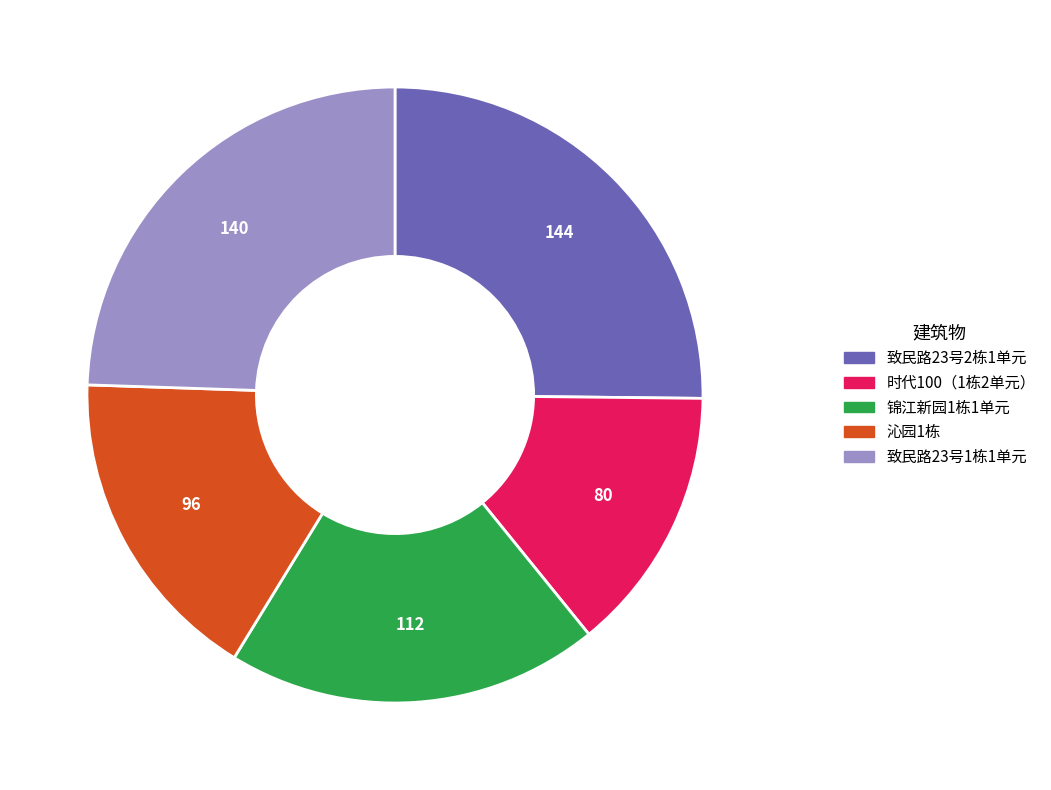

Is there a majority slice in this chart?

No